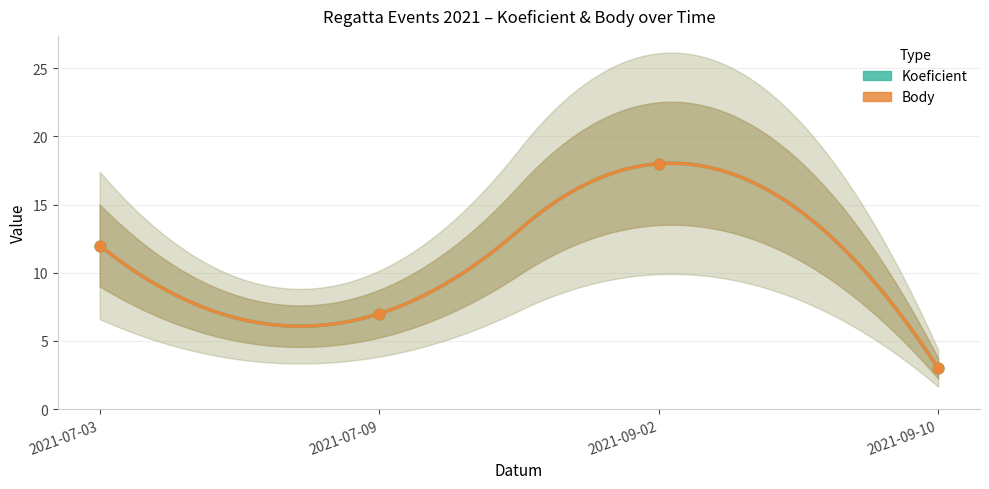

Which series has the largest total across all categories?

Koeficient